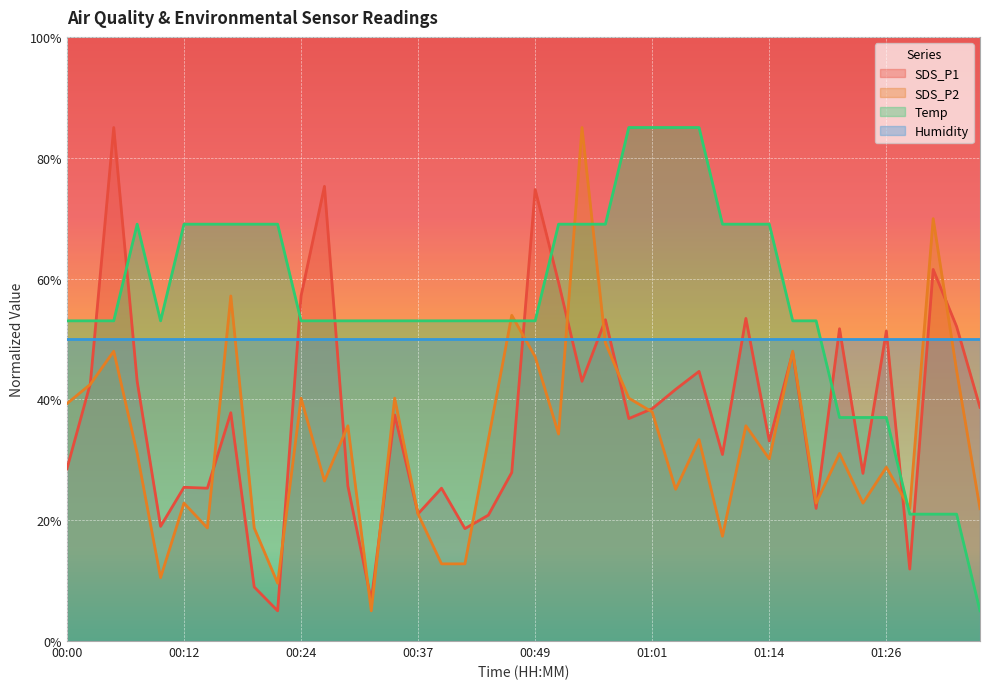

Is the value of SDS_P2 at 00:42 greater than the value of SDS_P1 at 01:21?

No